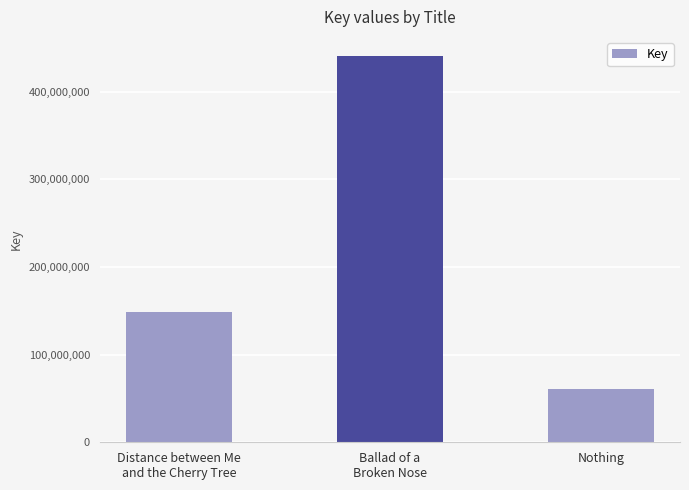

Count the number of categories in the chart.

3